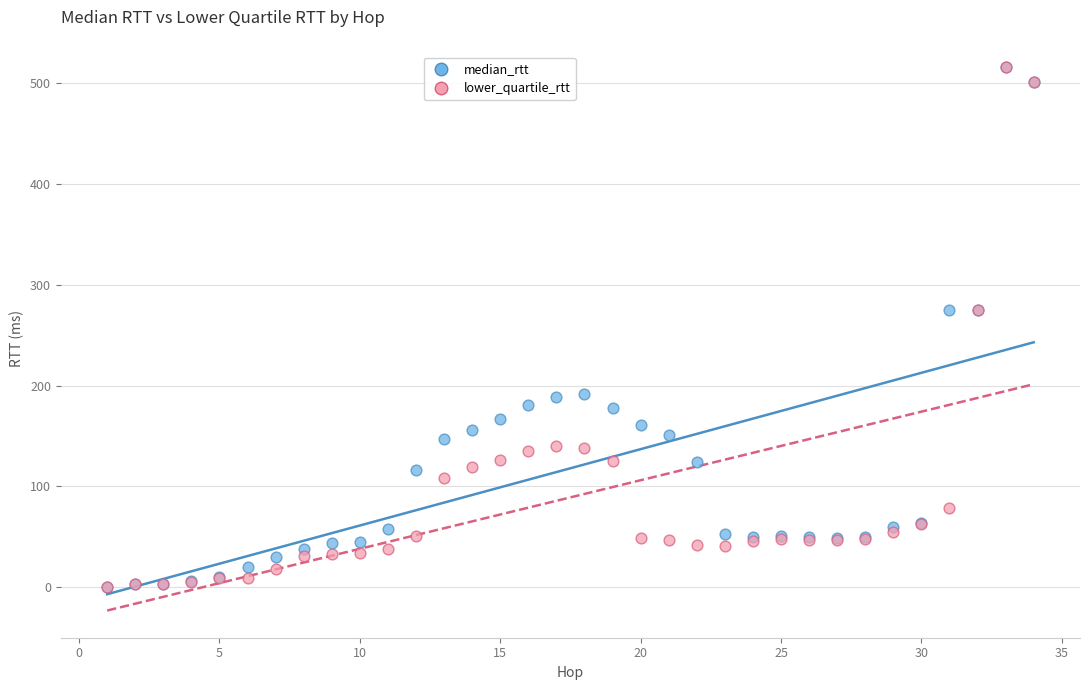

What are all the series names shown in the legend?

median_rtt, lower_quartile_rtt